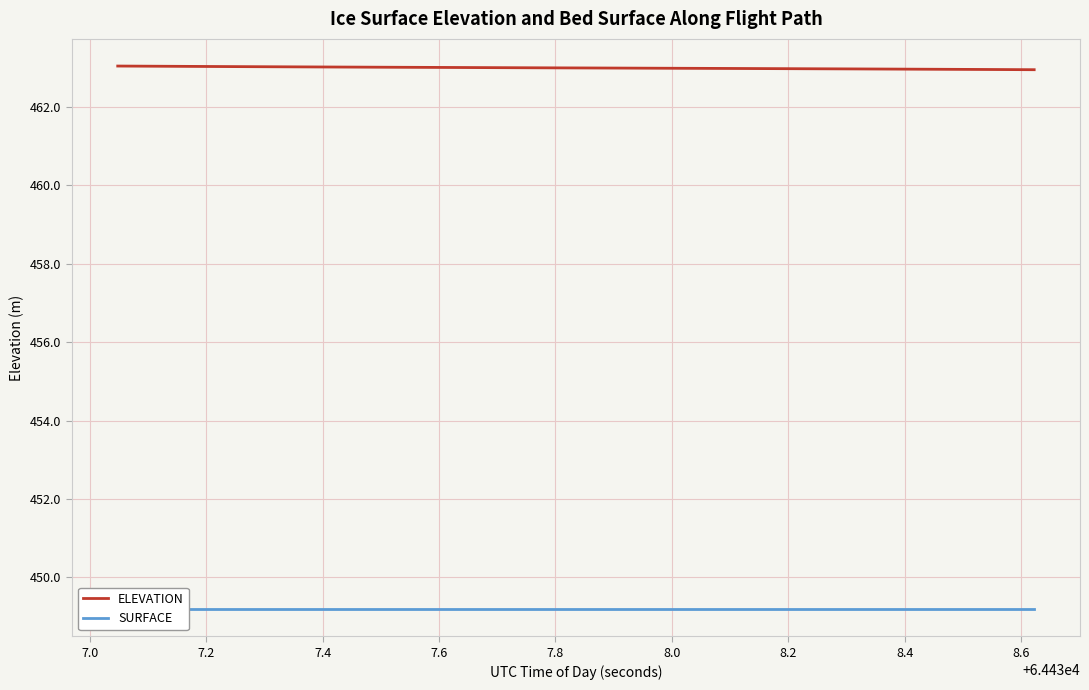

What is the smallest value displayed?

449.2